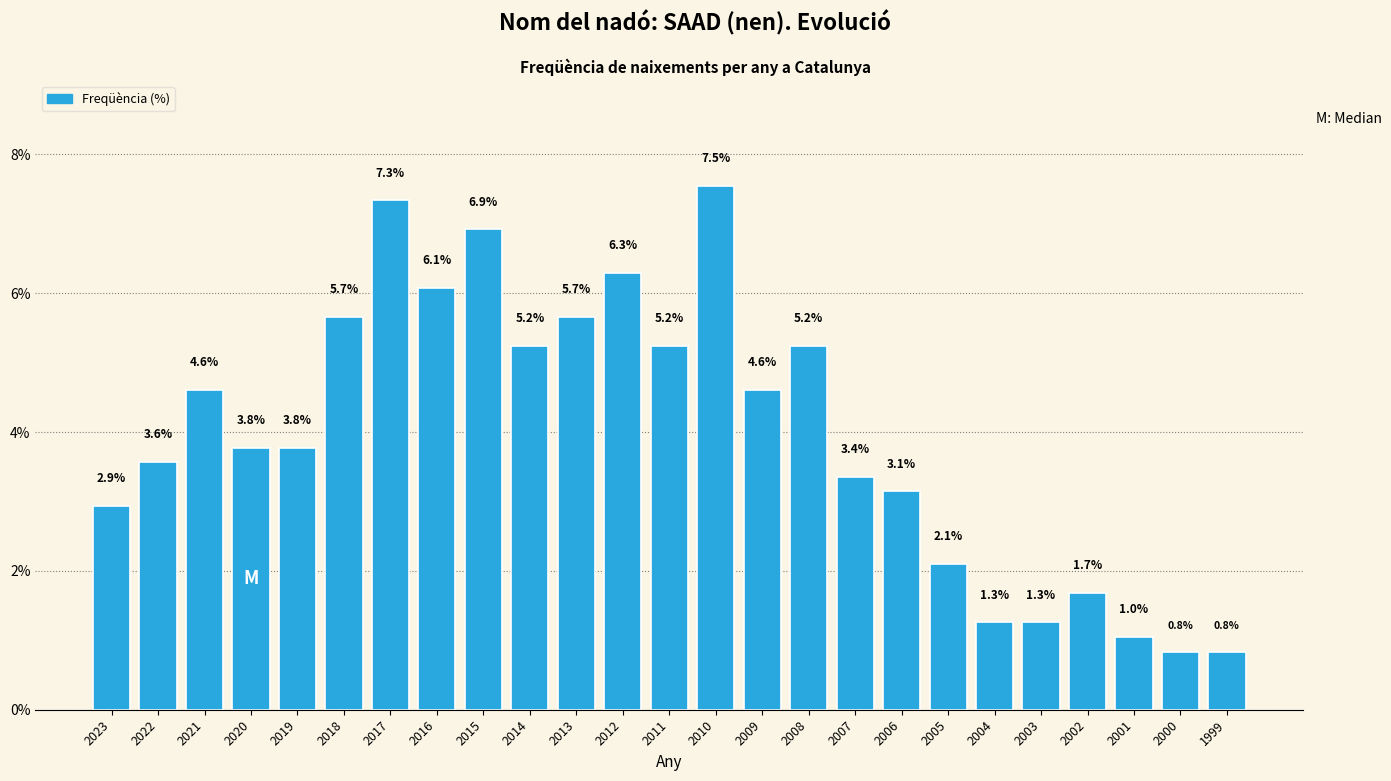

Reading left to right, what are all the values shown in this chart?

2.9	3.6	4.6	3.8	3.8	5.7	7.3	6.1	6.9	5.2	5.7	6.3	5.2	7.5	4.6	5.2	3.4	3.1	2.1	1.3	1.3	1.7	1.0	0.8	0.8